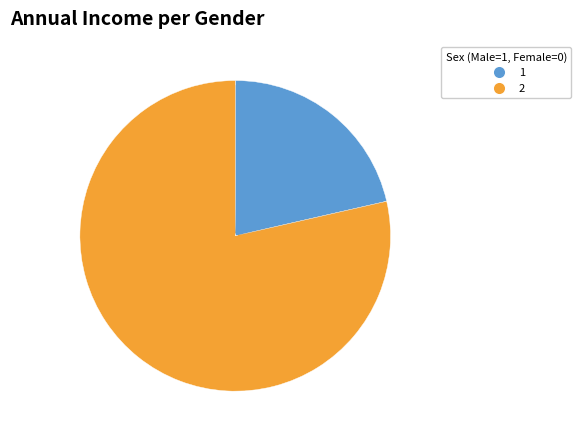

Which slice is the smallest?

1